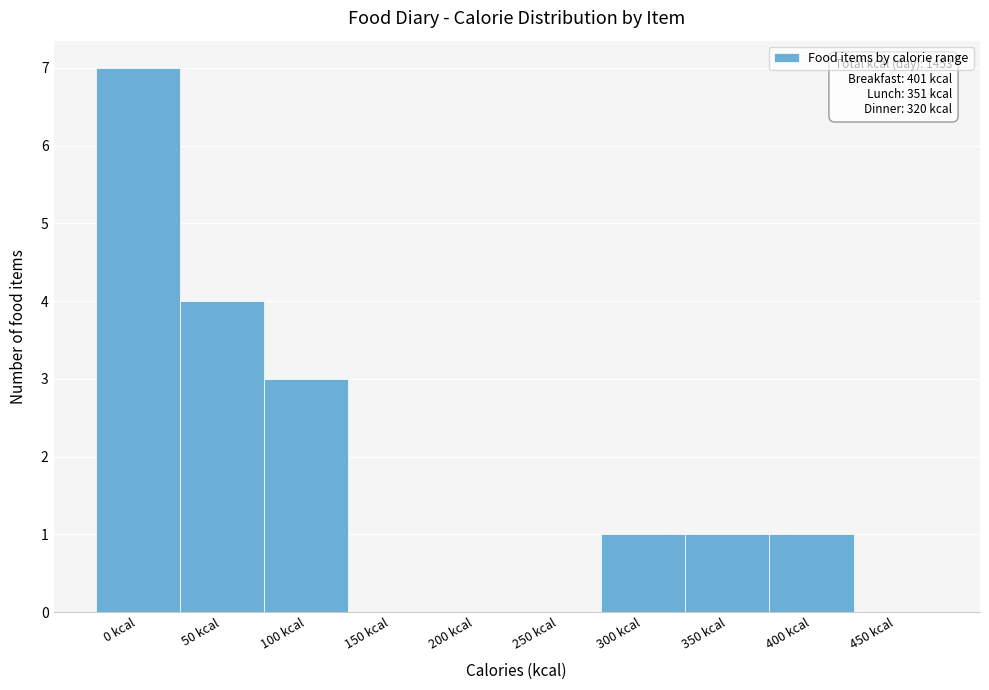

Reading right to left, transcribe all the data shown in this chart.

450 kcal=0	400 kcal=1	350 kcal=1	300 kcal=1	250 kcal=0	200 kcal=0	150 kcal=0	100 kcal=3	50 kcal=4	0 kcal=7